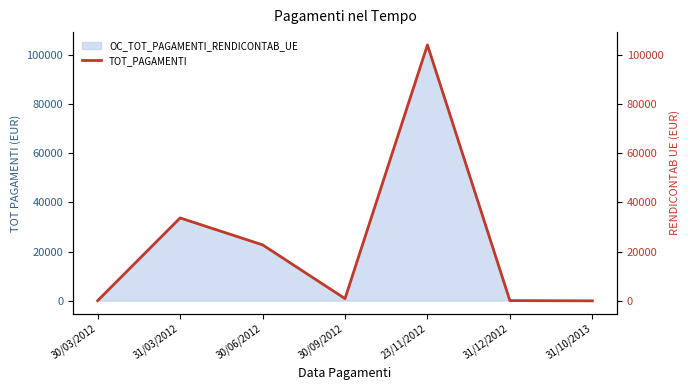

Rank the categories by value from lowest to highest.

31/10/2013, 30/03/2012, 31/12/2012, 30/09/2012, 30/06/2012, 31/03/2012, 23/11/2012